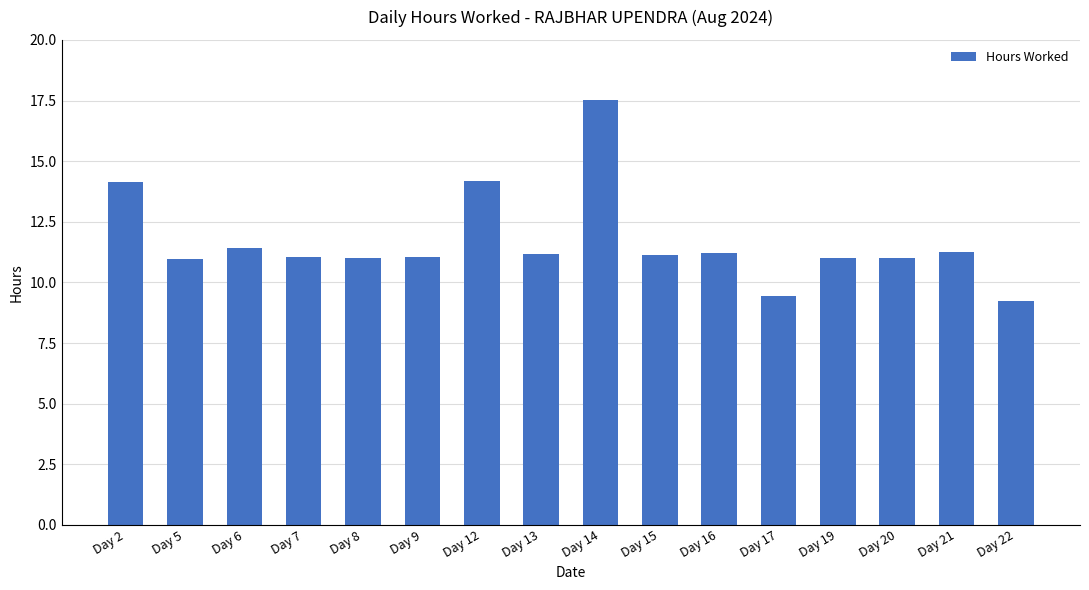

Which has a higher value, Day 13 or Day 14?

Day 14